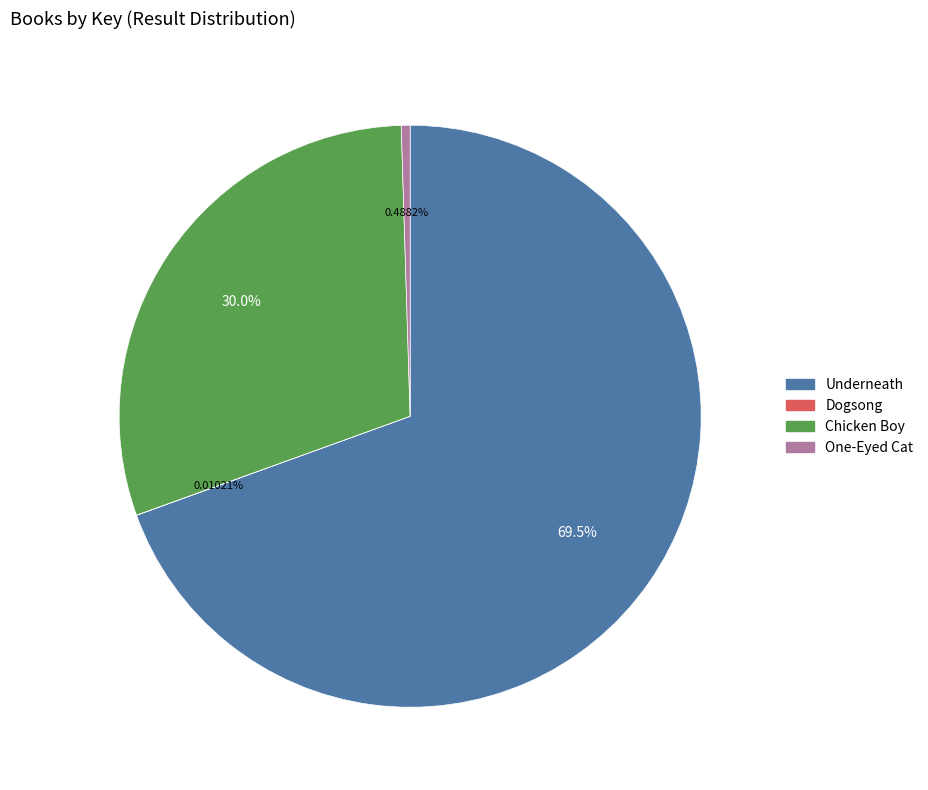

Does One-Eyed Cat represent more than half of the total?

No